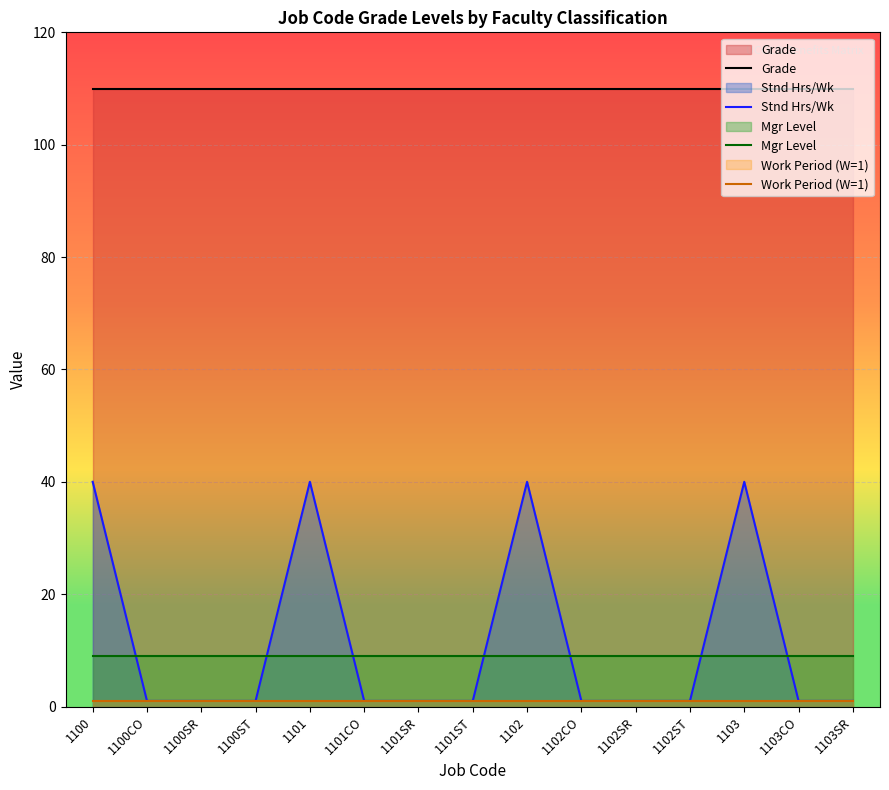

Reading left to right, list all the values displayed in this chart.

Grade: 110	110	110	110	110	110	110	110	110	110	110	110	110	110	110
Stnd Hrs/Wk: 40	1	1	1	40	1	1	1	40	1	1	1	40	1	1
Mgr Level: 9	9	9	9	9	9	9	9	9	9	9	9	9	9	9
Work Period (W=1): 1	1	1	1	1	1	1	1	1	1	1	1	1	1	1